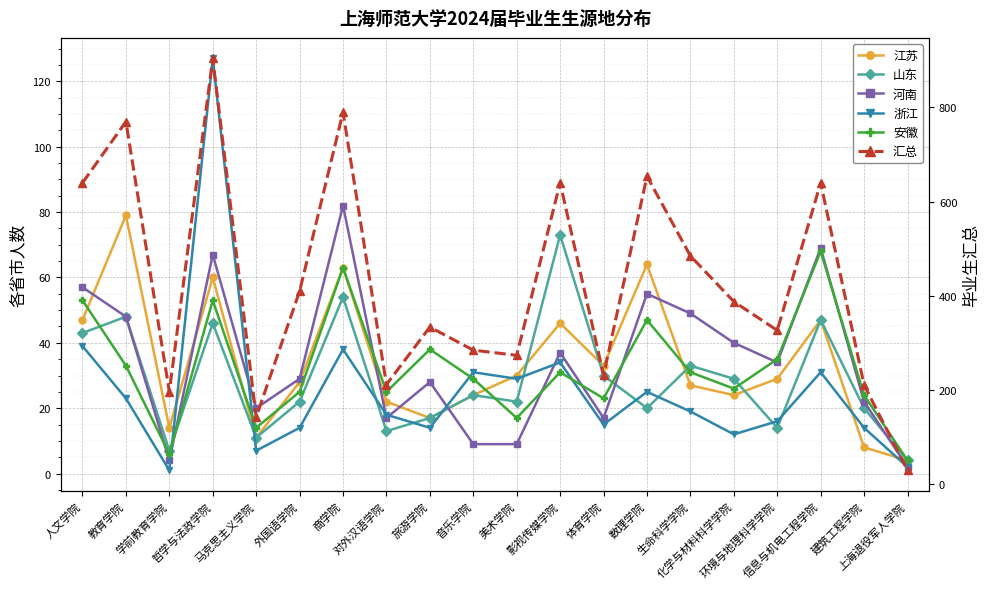

True or false: 山东 has a value of 22 at 美术学院.

True